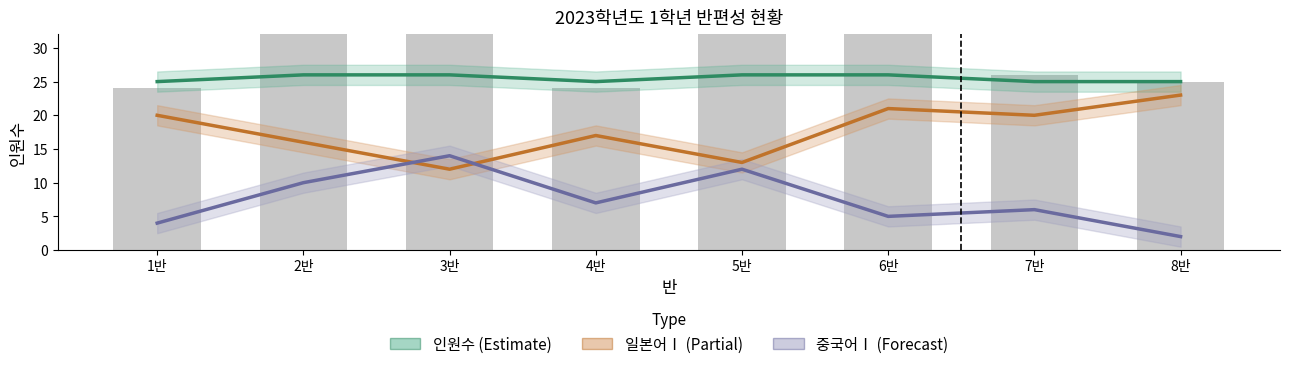

What is the total value across all series at 7반?

77